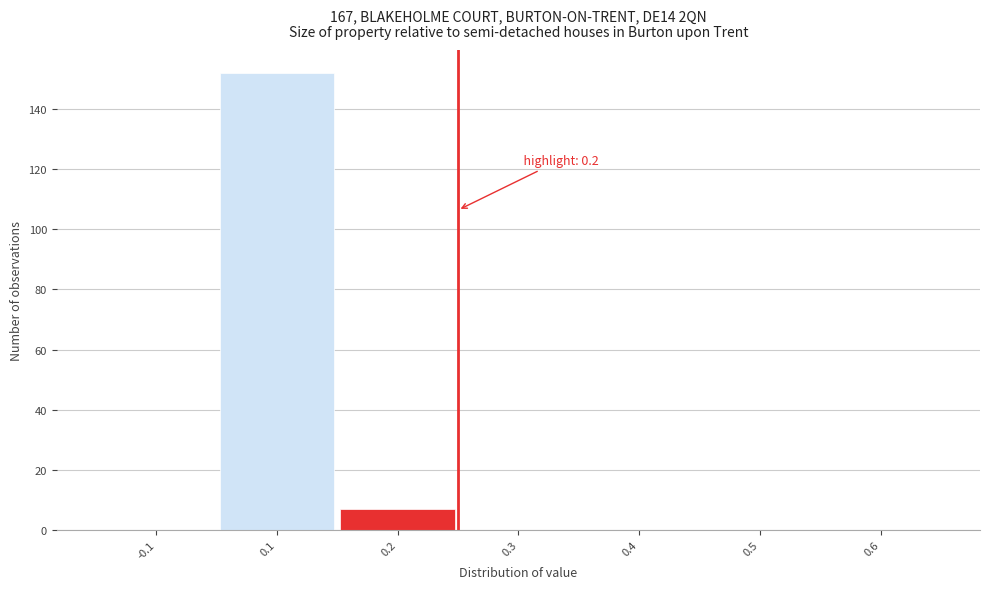

Reading left to right, list all the values displayed in this chart.

-0.1=0	0.1=152	0.2=7	0.3=0	0.4=0	0.5=0	0.6=0